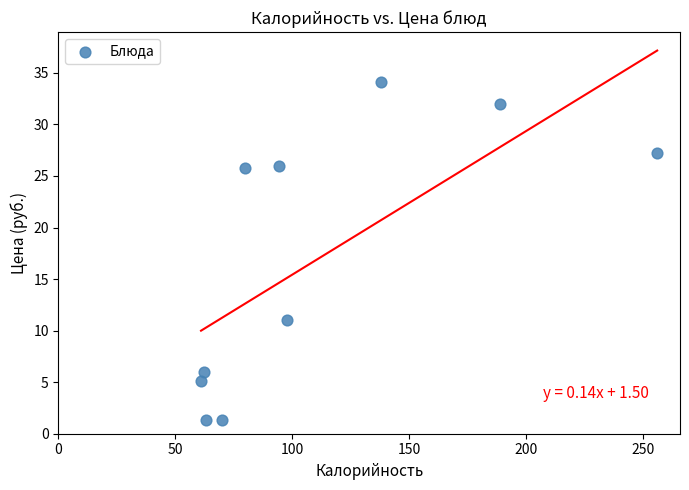

What is the average Y value?

17.0